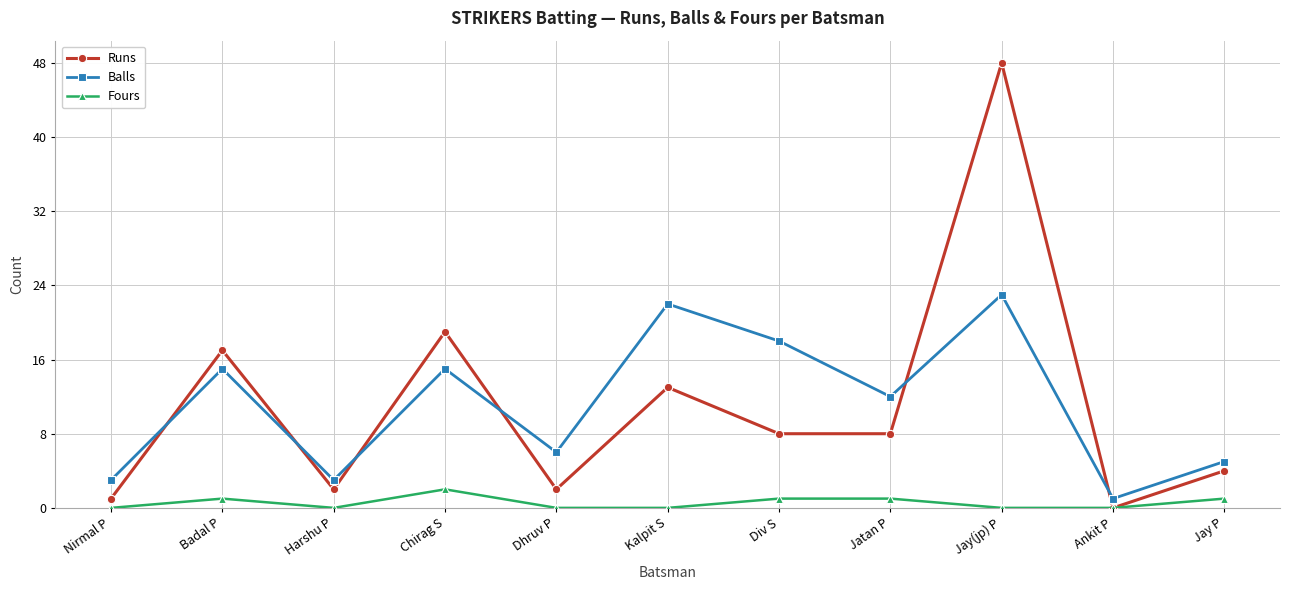

Rank the series at Dhruv P from highest to lowest value.

Balls, Runs, Fours